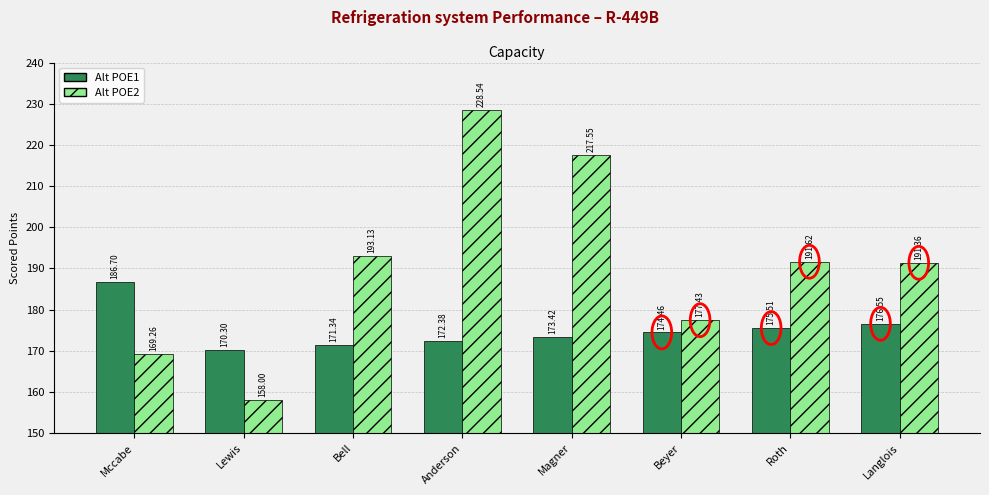

What is the value of the Alt POE2 bar at the 7th from the left?

191.6